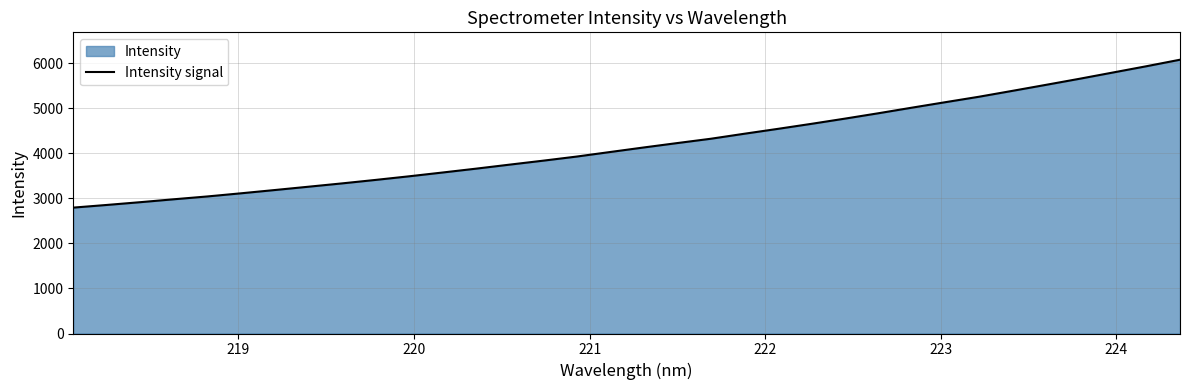

What is the minimum value shown in the chart?

2797.1